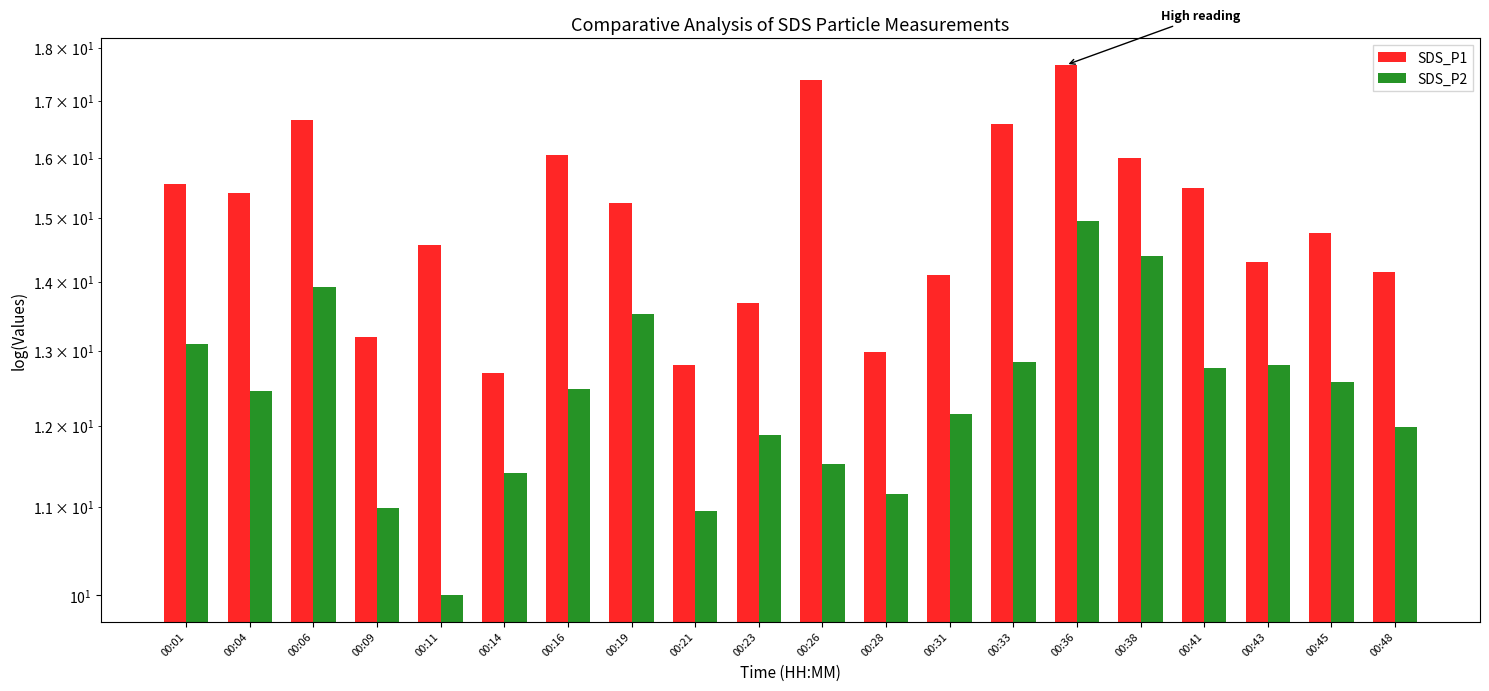

How many bars are there in total?

40